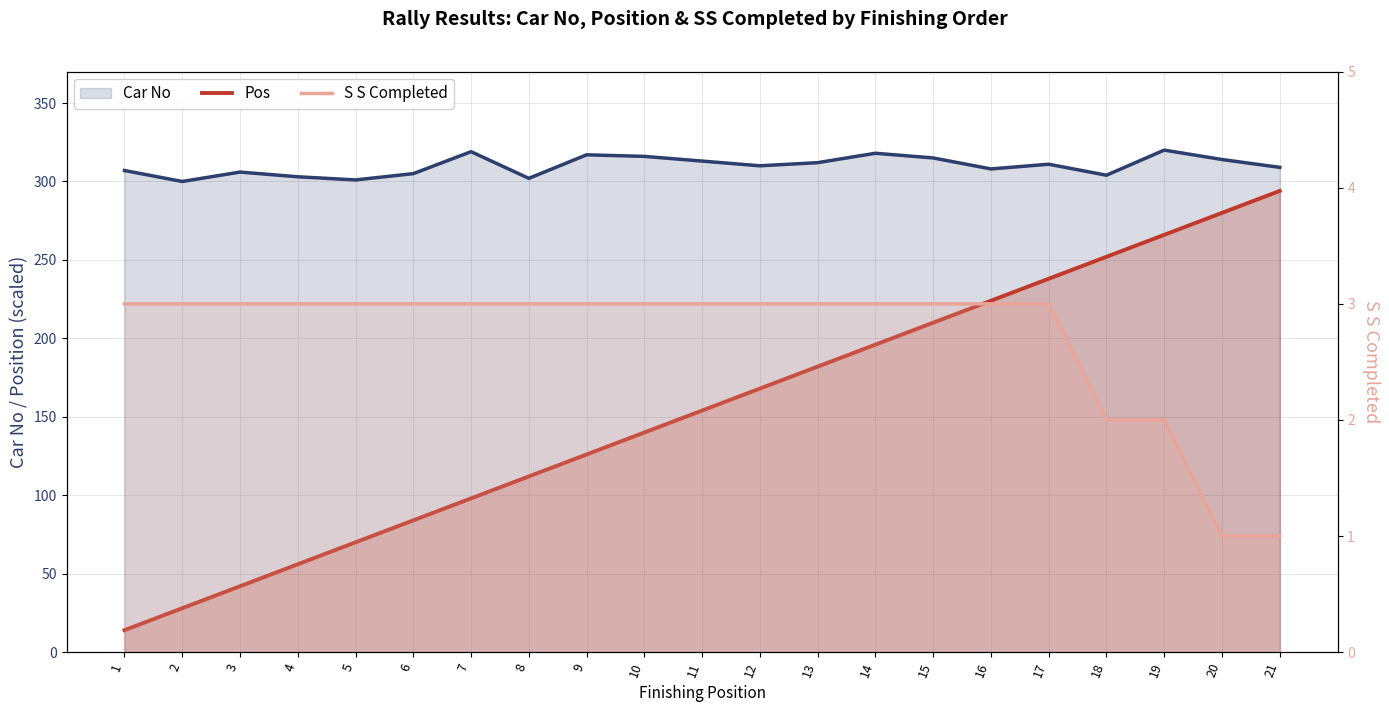

At which category does the chart reach its peak across all series?

19